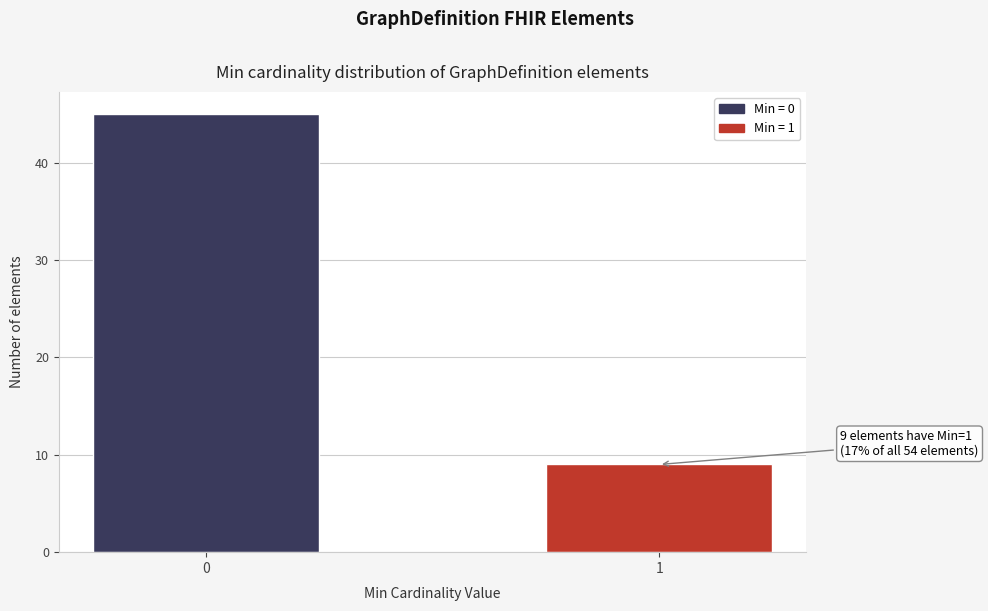

Reading left to right, transcribe all the data shown in this chart.

45	9